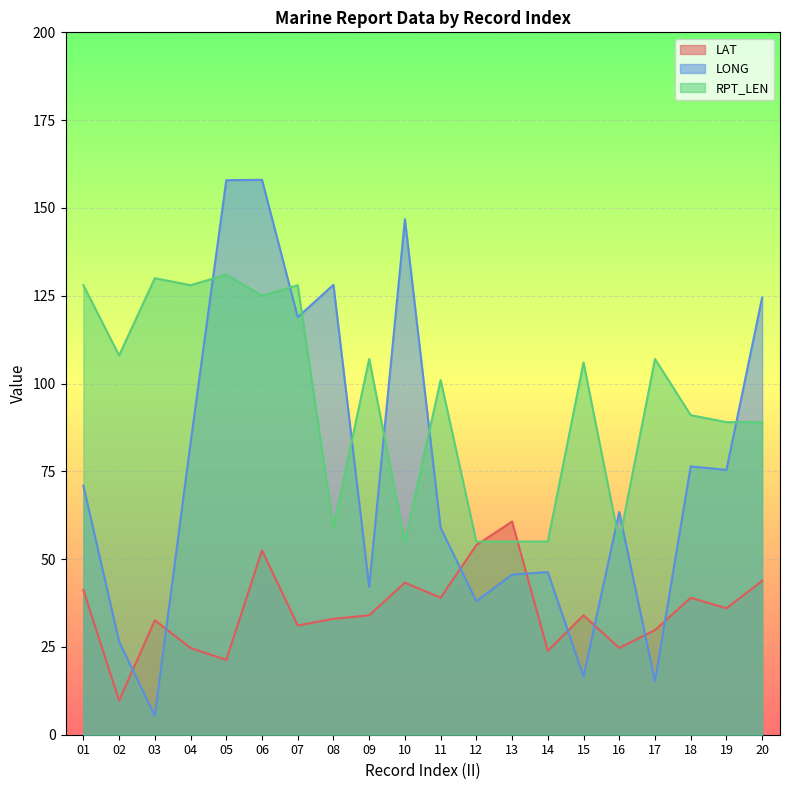

What is the highest value of the LONG series?

158.0